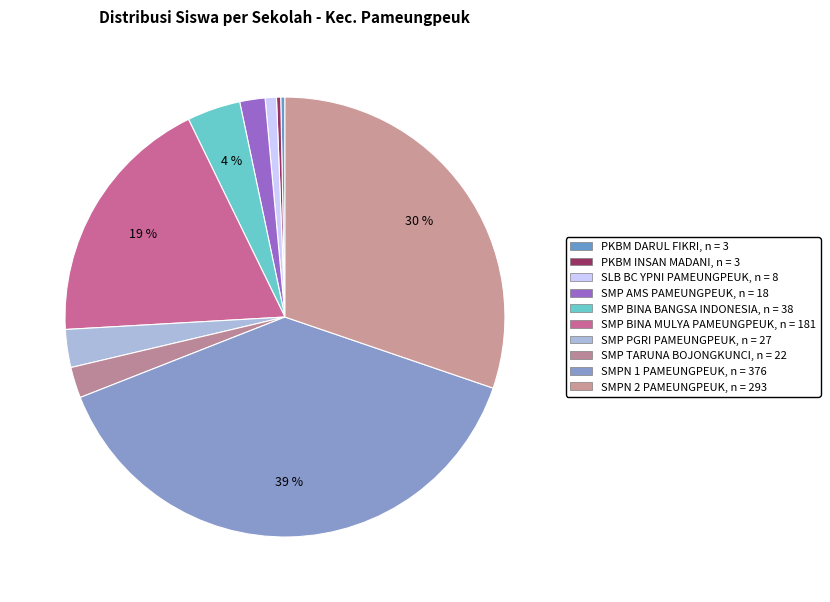

Do PKBM INSAN MADANI and SMP TARUNA BOJONGKUNCI together represent more than half of the pie?

No